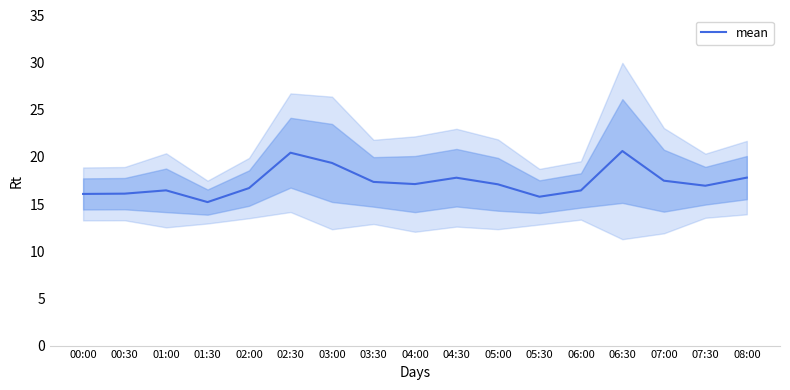

Reading right to left, extract all data points from this chart.

17.8	16.9	17.5	20.6	16.4	15.8	17.1	17.8	17.1	17.4	19.4	20.4	16.7	15.2	16.5	16.1	16.1